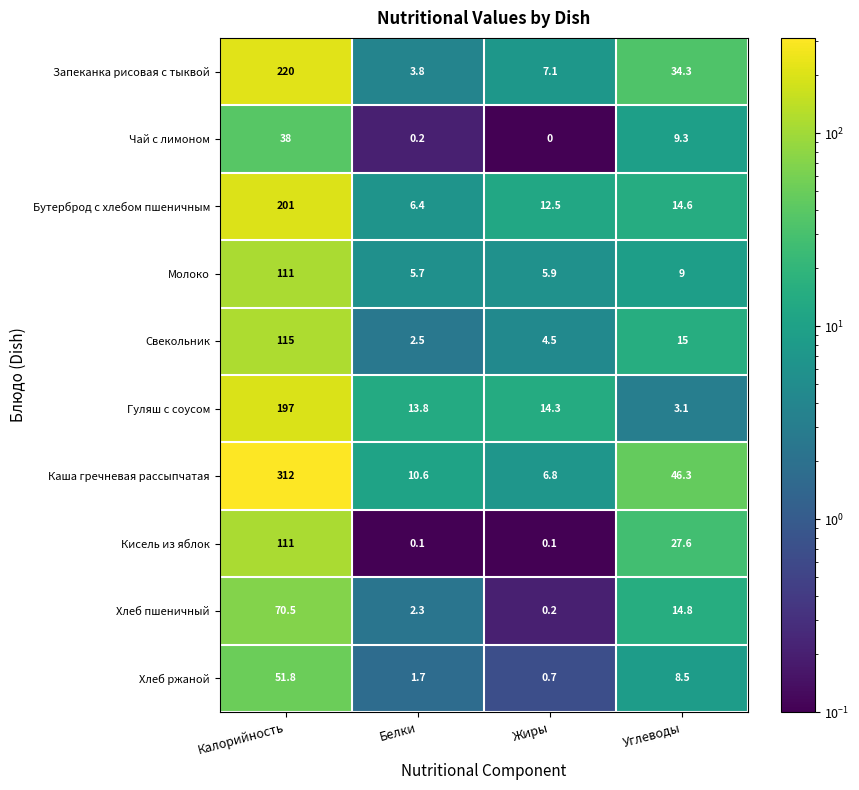

What is the total value across all series at Белки?

47.1